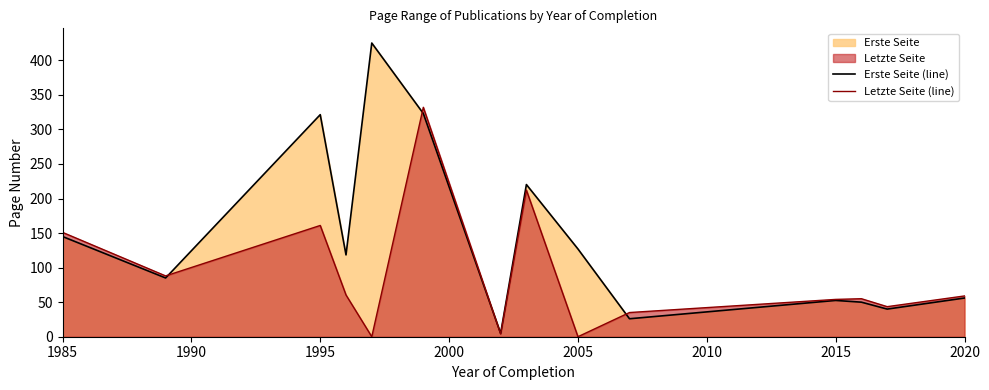

What is the approximate value of Erste Seite (line) at 2005?

127.0